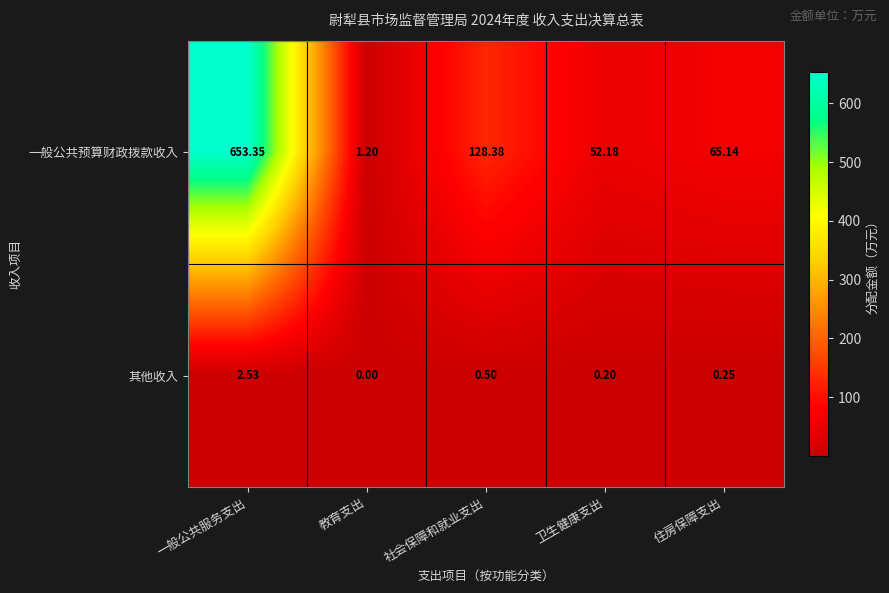

Which series has the widest spread of values?

一般公共预算财政拨款收入